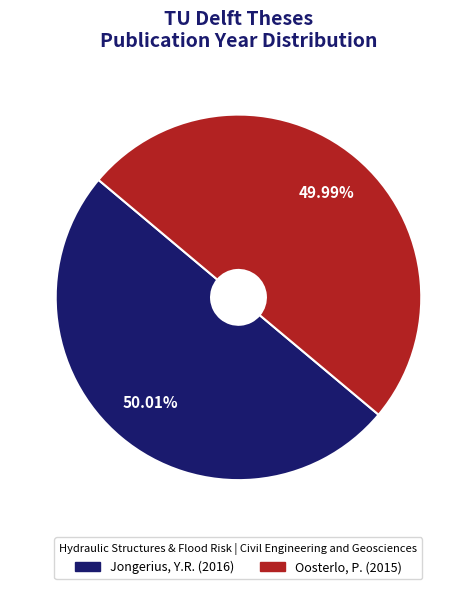

How many segments does this pie chart have?

2